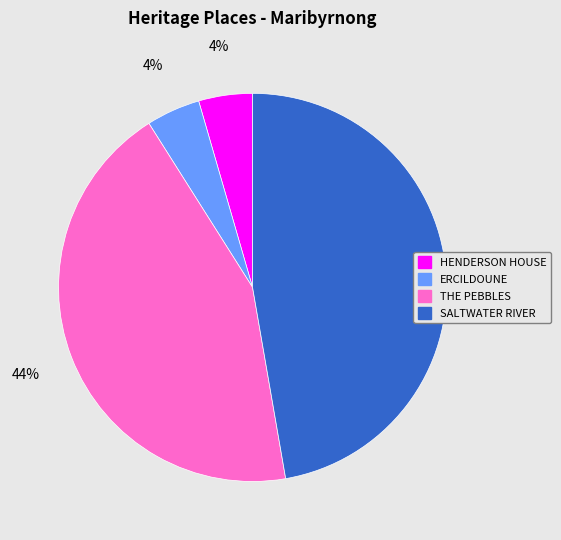

Is there any slice that represents more than half of the pie?

No